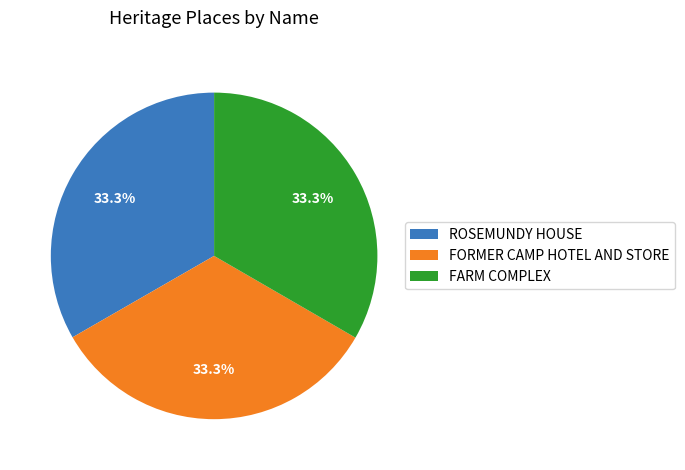

Is there any slice that represents more than half of the pie?

No